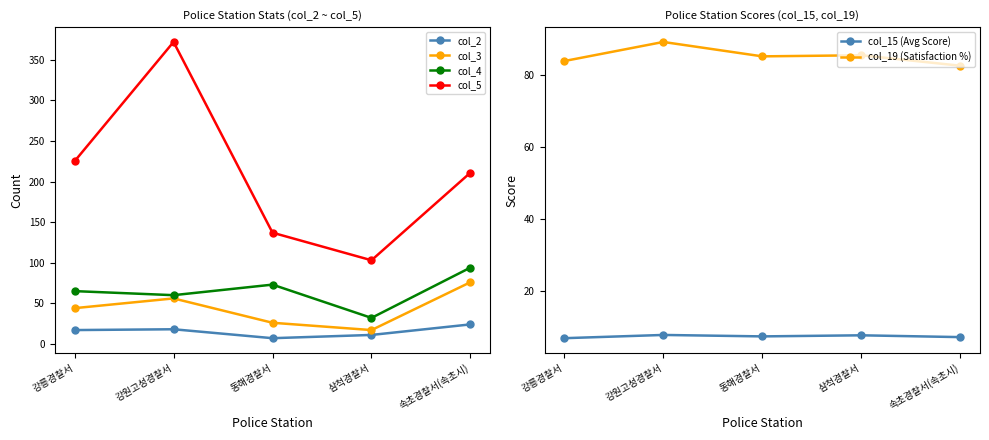

What is the smallest value displayed?

6.8